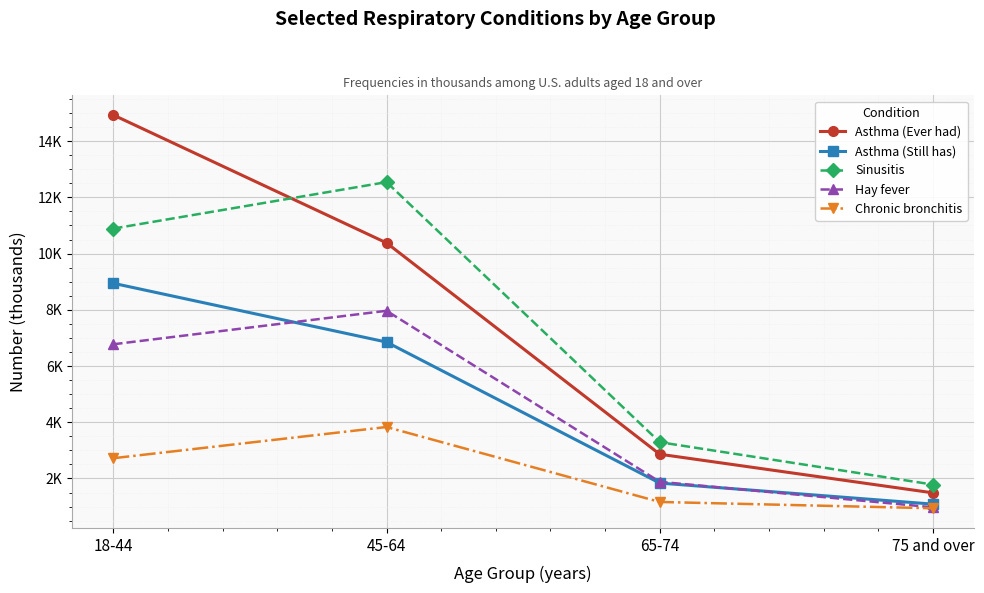

Where is the first local maximum for Chronic bronchitis?

45-64